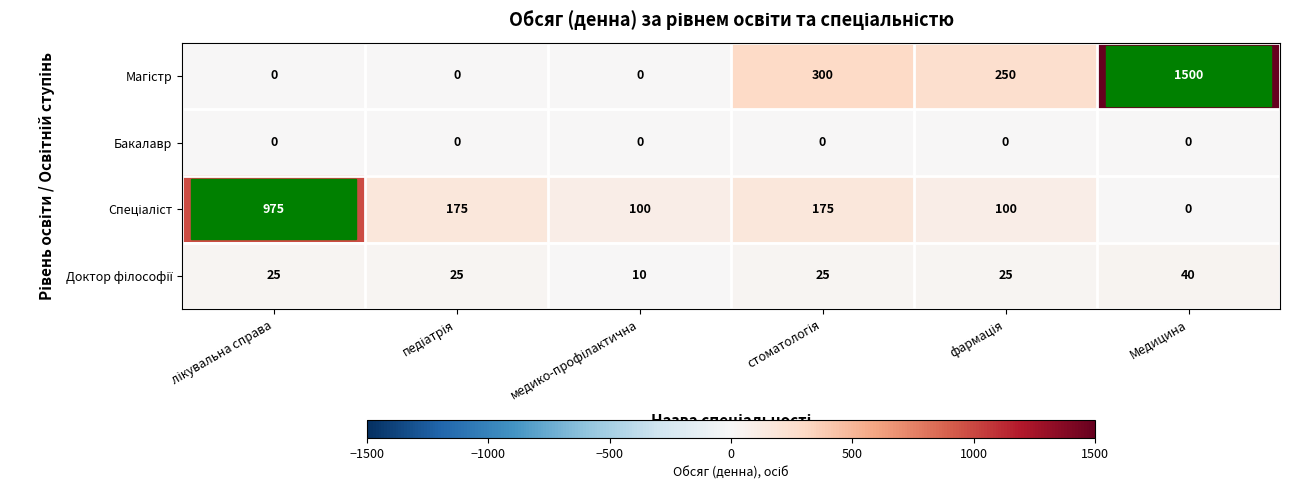

What is the difference between the highest and lowest values at Медицина?

1500